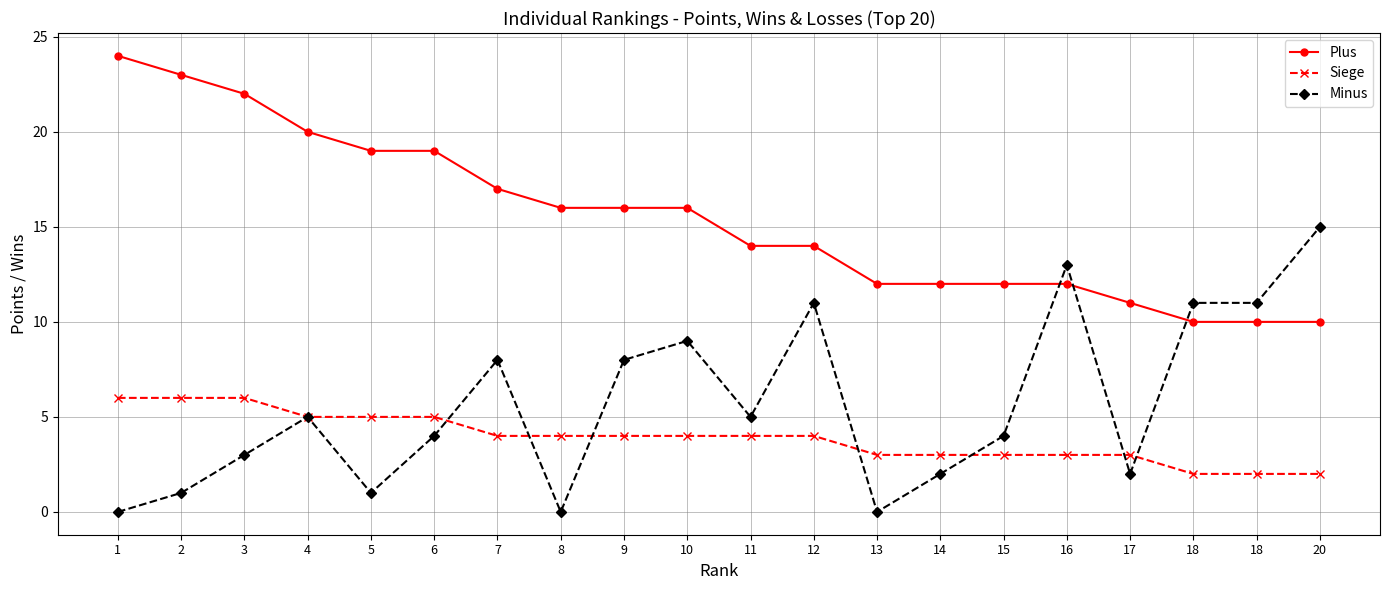

How many values in the Plus series are below 16?

10